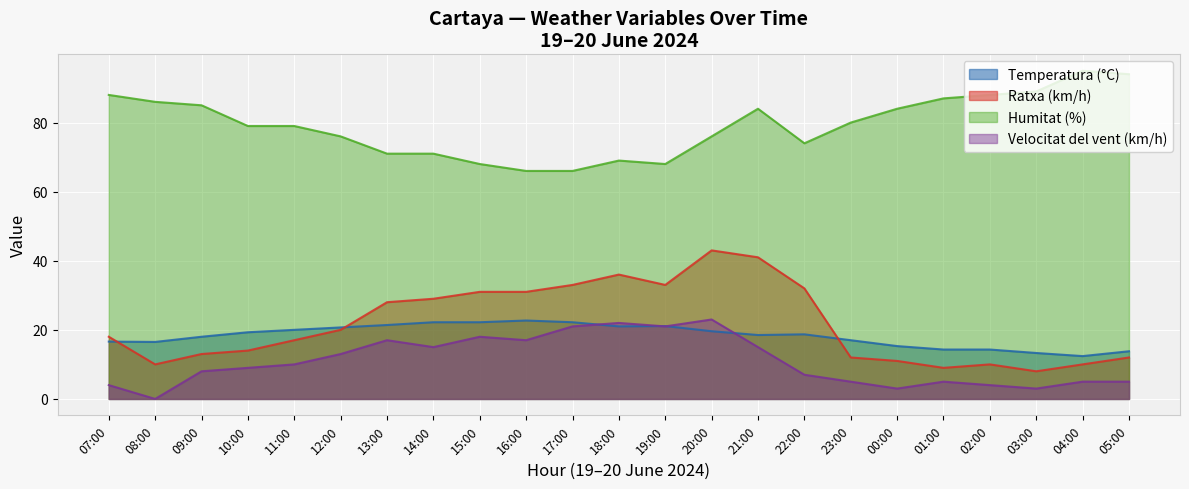

The Velocitat del vent (km/h) series shows 3.0 at 00:00. True or false?

True